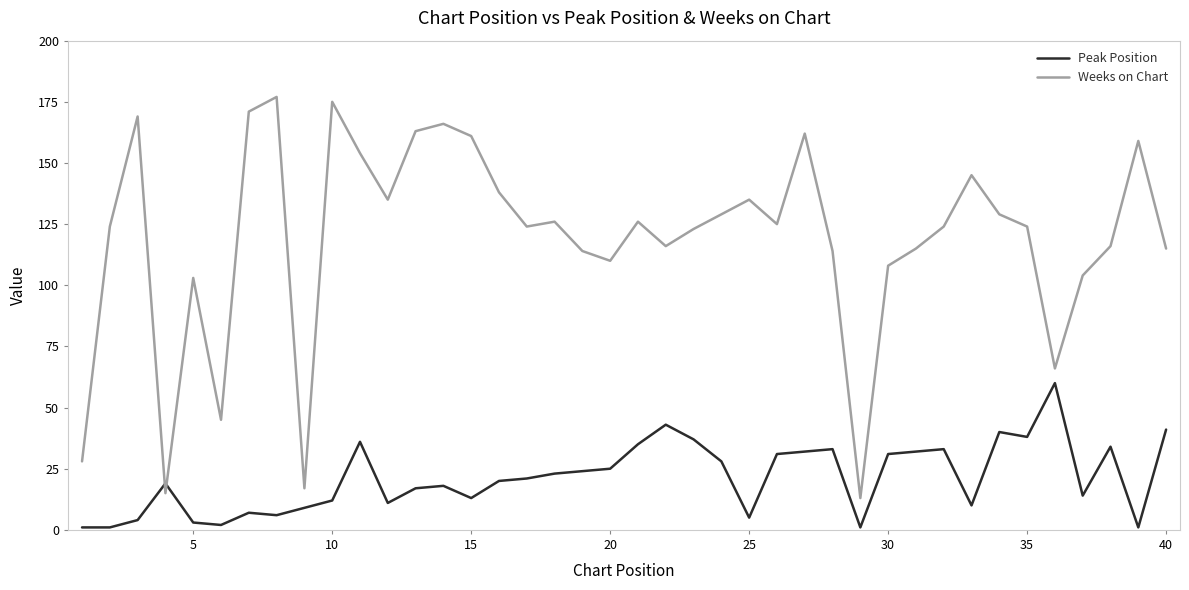

Which series has the largest range (max minus min)?

Weeks on Chart